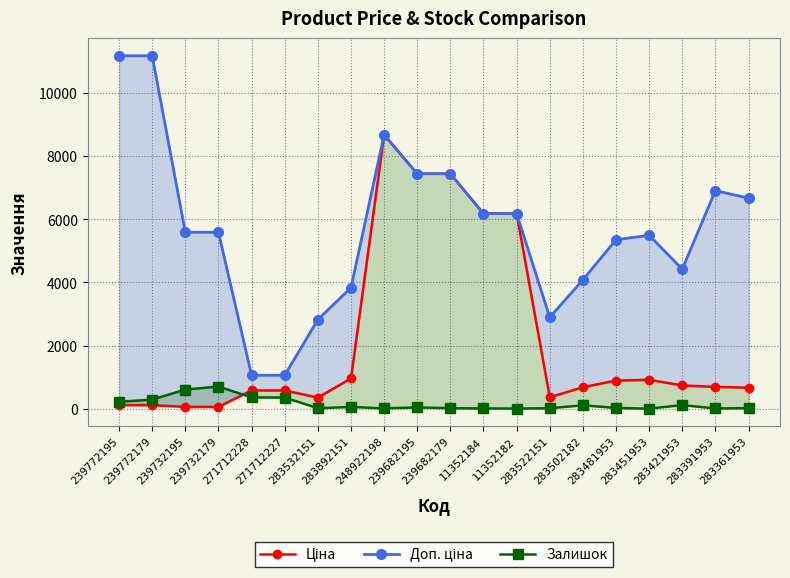

What is the spread (max minus min) of values at 248922198?

8668.5